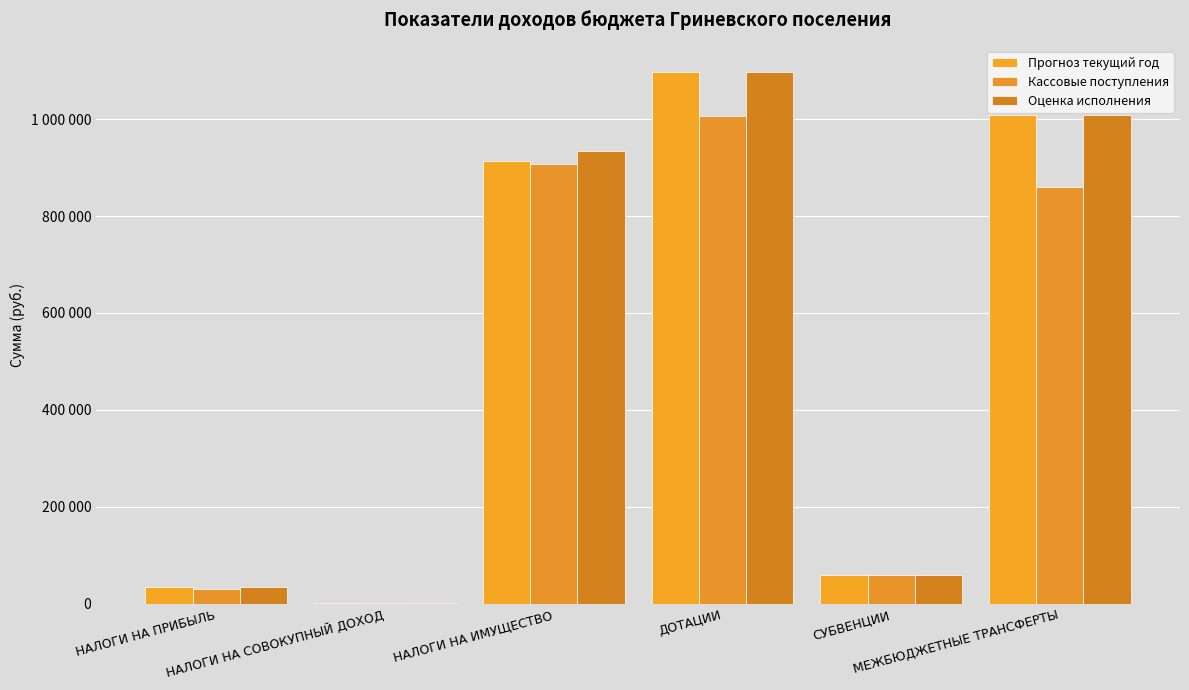

Which series has the largest total across all categories?

Оценка исполнения